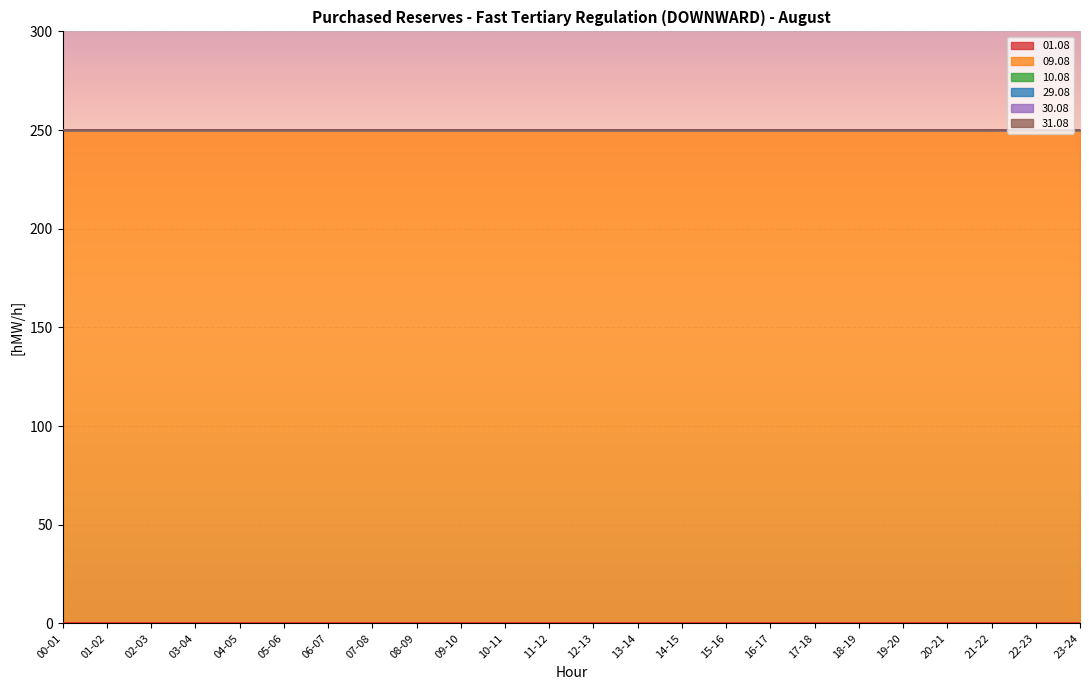

True or false: 29.08 and 09.08 cross at least once.

False